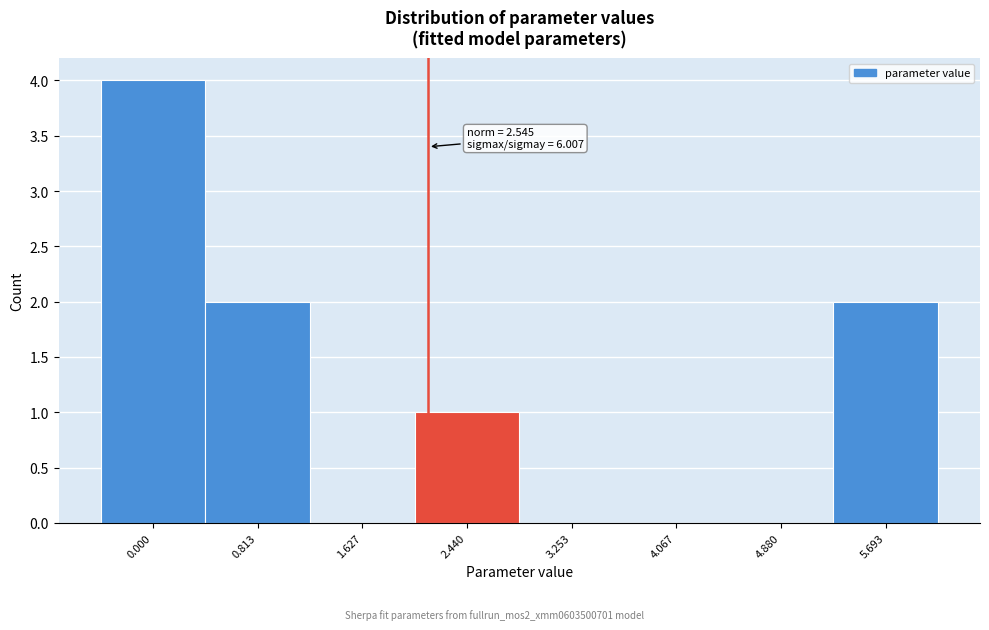

Reading left to right, transcribe all the data shown in this chart.

0.000=4	0.813=2	1.627=0	2.440=1	3.253=0	4.067=0	4.880=0	5.693=2